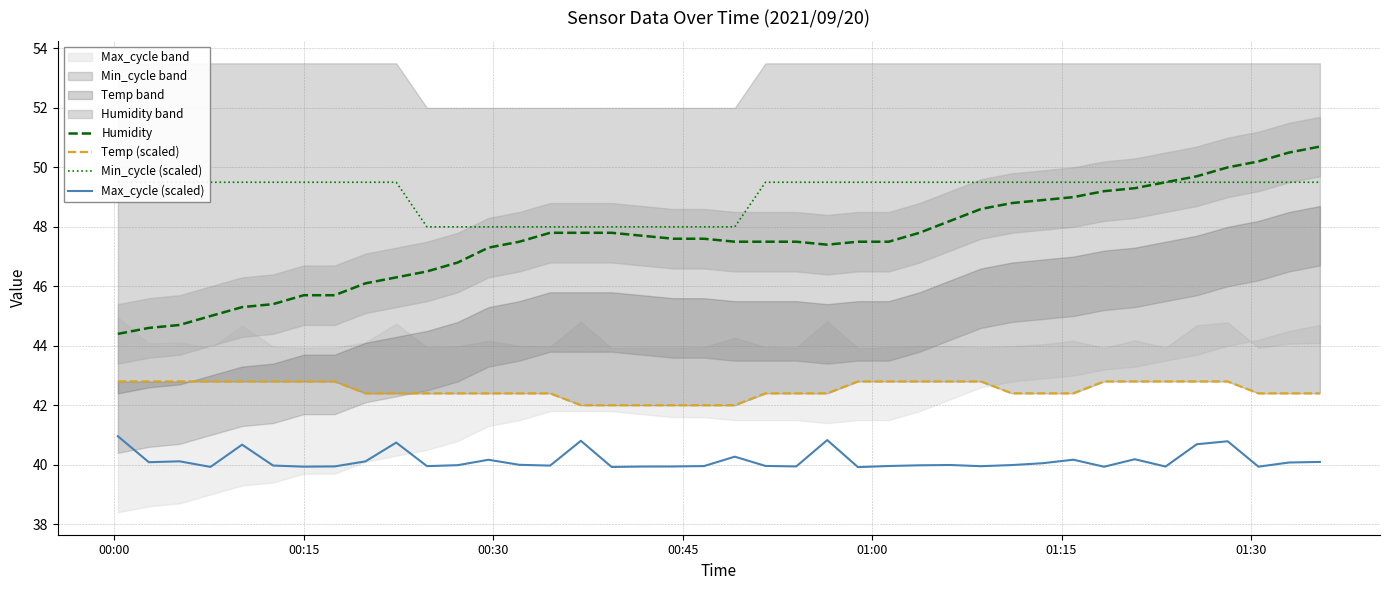

What is the lowest value of the Humidity series?

44.4